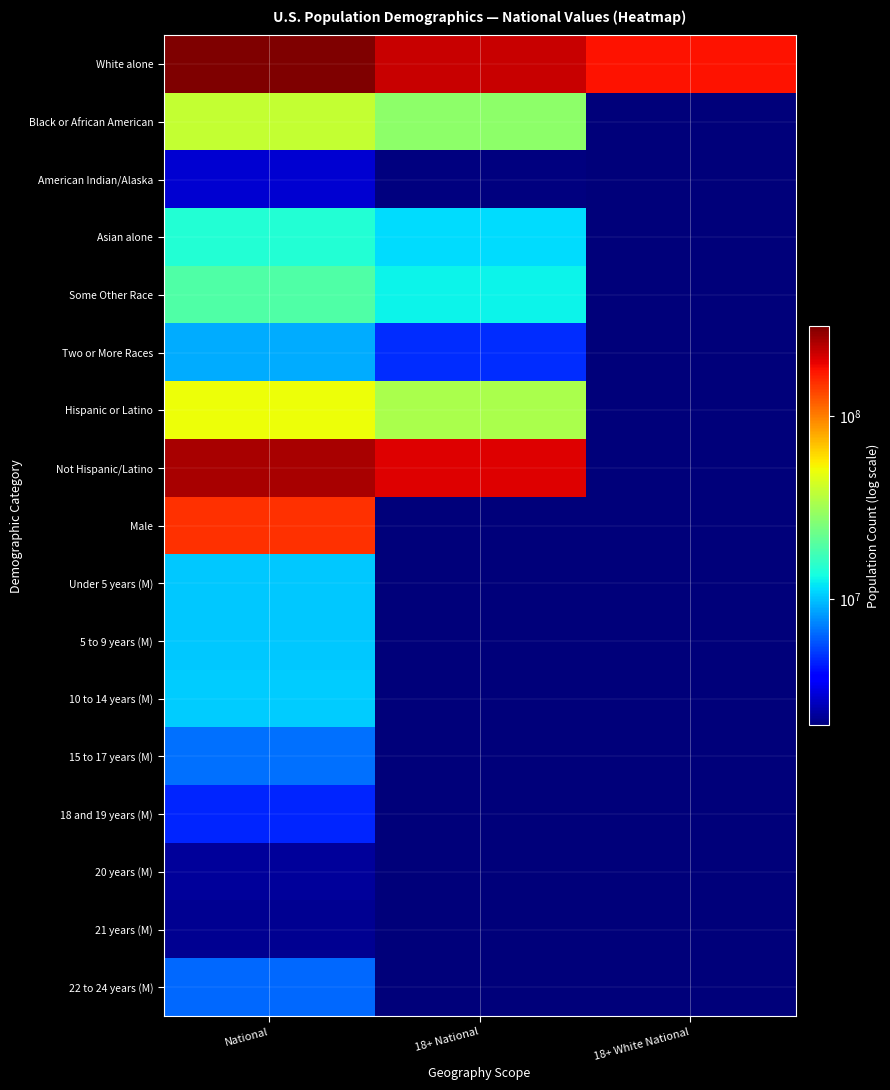

How many values in 5 to 9 years (M) are above zero?

1